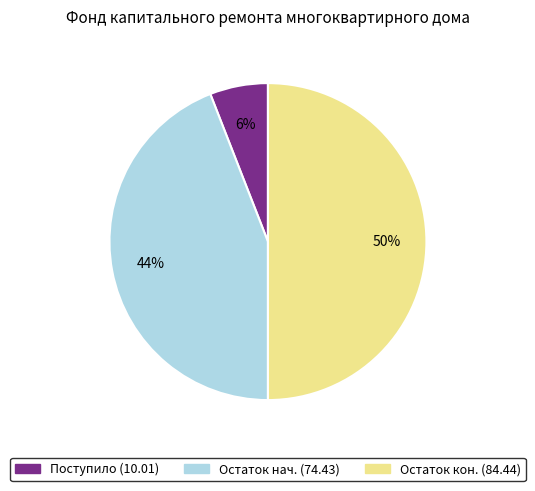

Does Остаток нач. (74.43) account for over 50% of the chart?

No